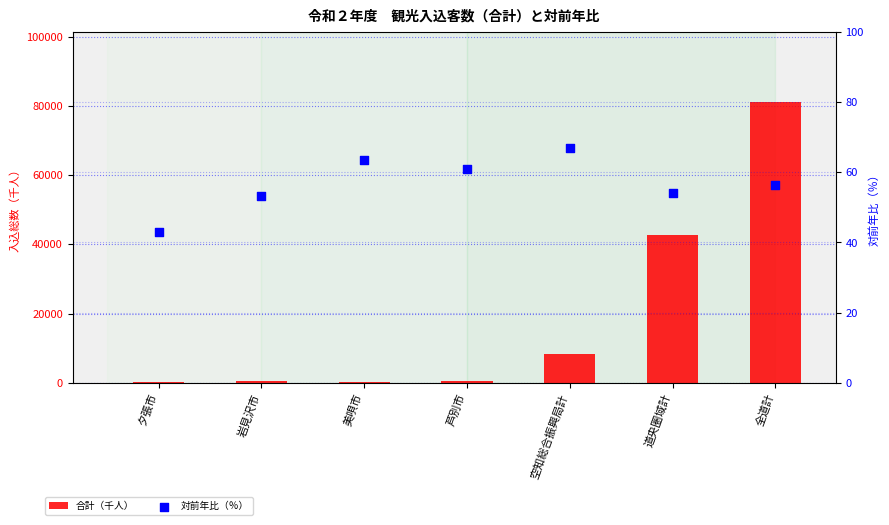

Which series has the widest spread of Y values?

合計（千人）